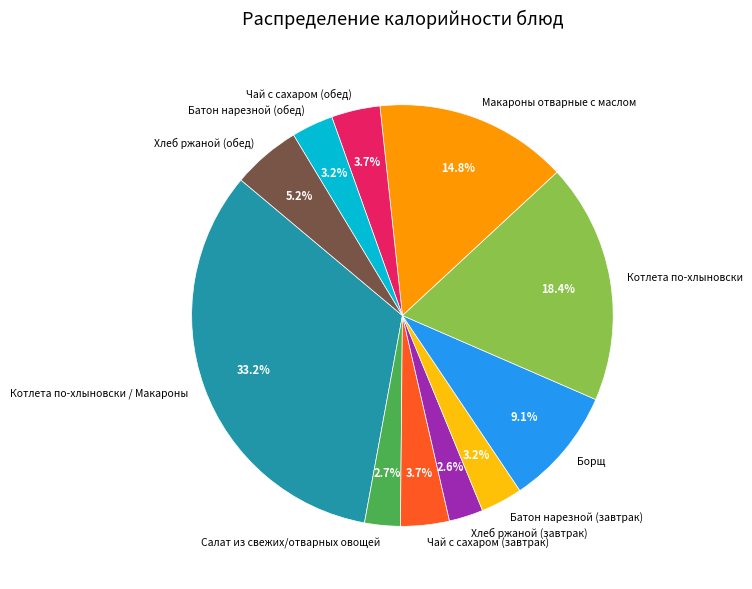

Is there a majority slice in this chart?

No